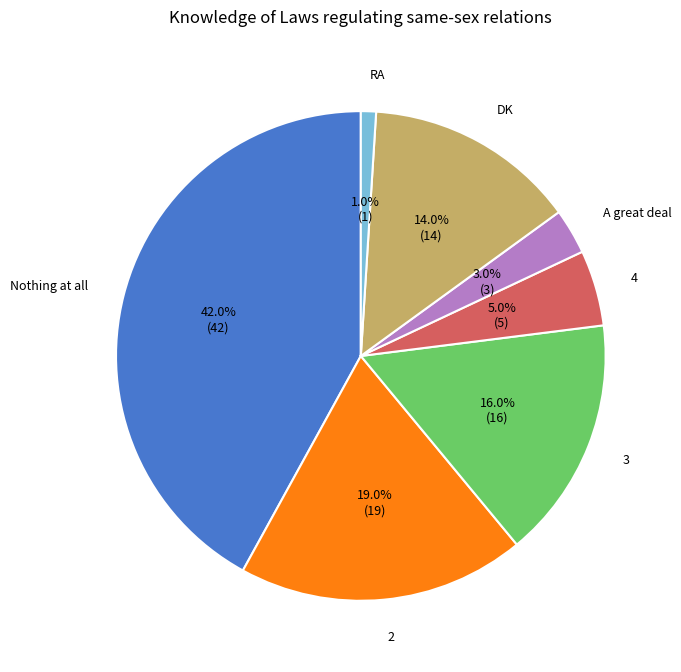

Does any single category account for the majority?

No